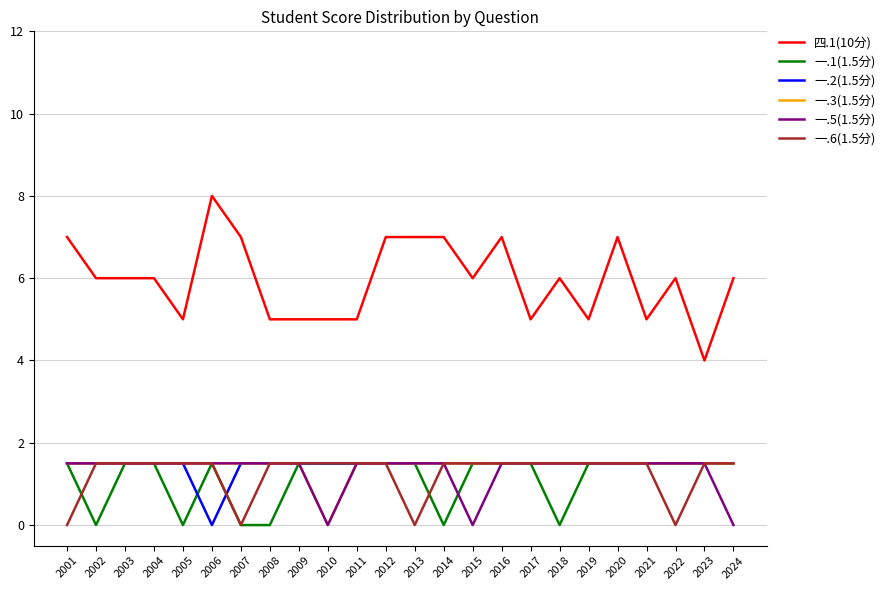

Which series changed the most between 2011 and 2012?

四.1(10分)